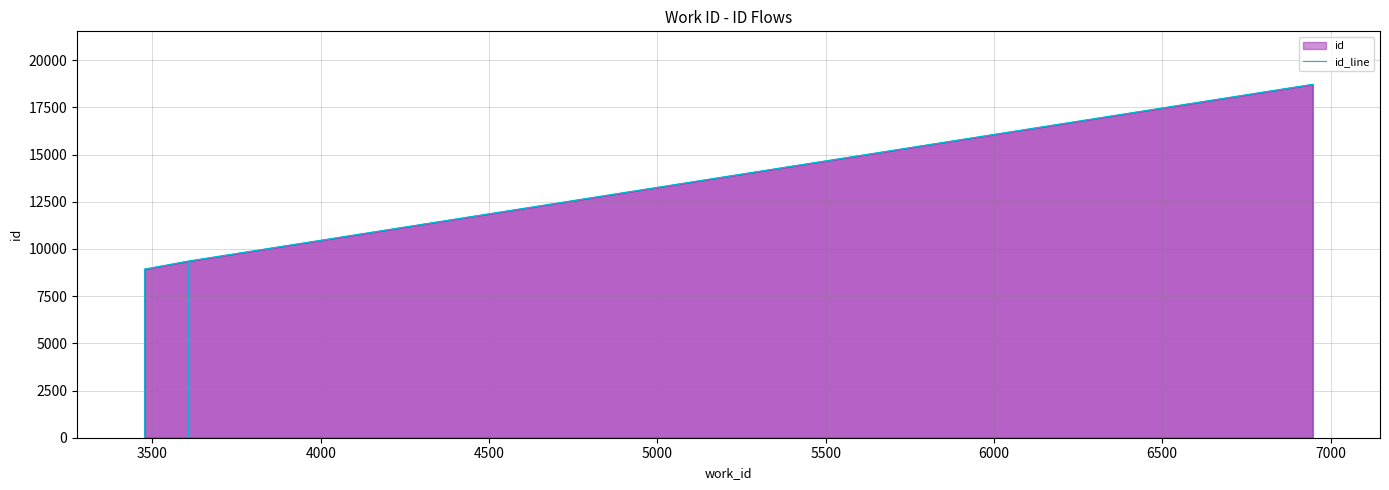

Reading left to right, extract all data points from this chart.

8929	9356	18718